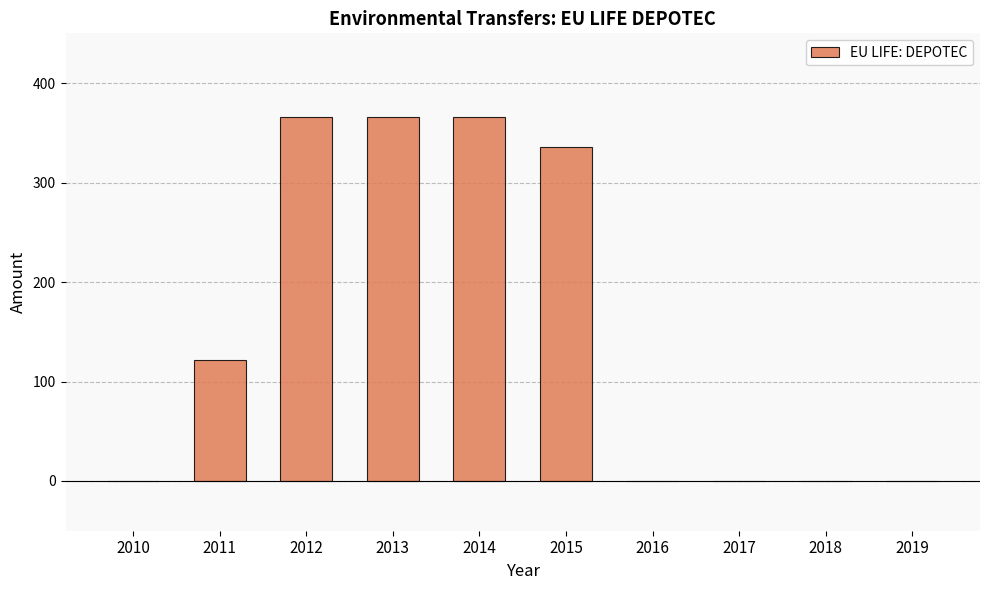

What is the sum of all values?

1554.6